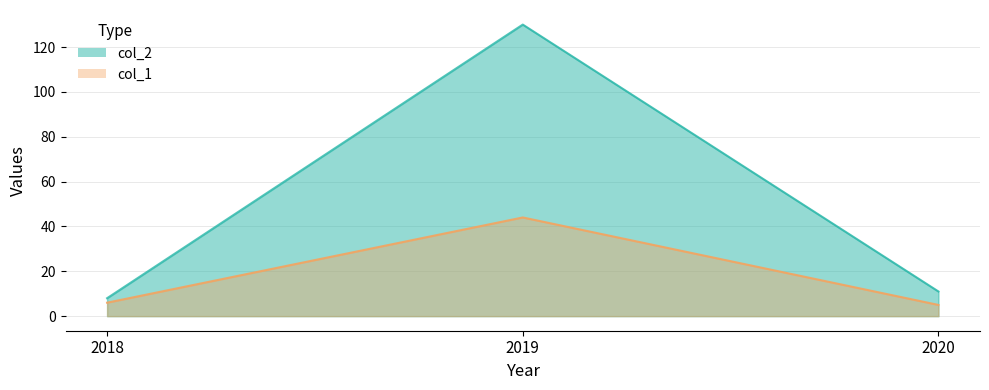

Reading left to right, extract all data points from this chart.

col_1: 6	44	5
col_2: 8	130	11